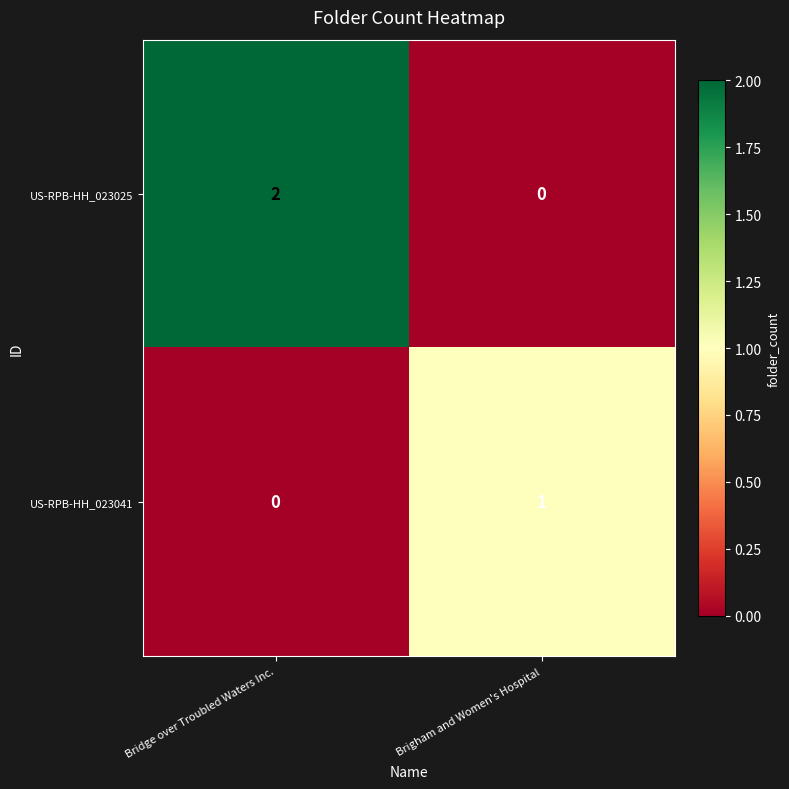

Rank the series at Brigham and Women's Hospital from highest to lowest value.

US-RPB-HH_023041, US-RPB-HH_023025